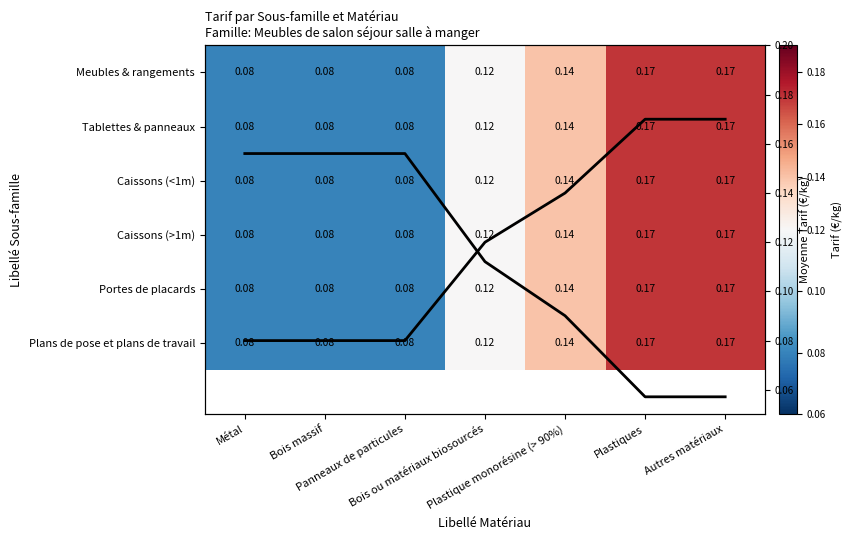

What is the difference between the second highest and minimum values in the Caissons (>1m) series?

0.1